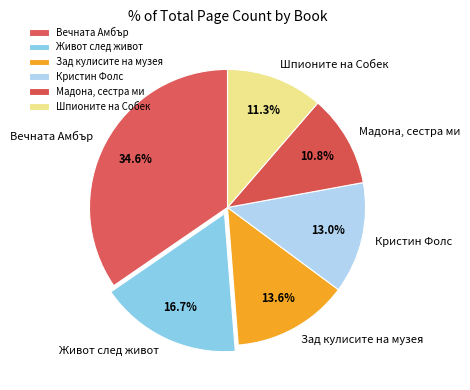

To the nearest percent, what is the average slice percentage?

17%